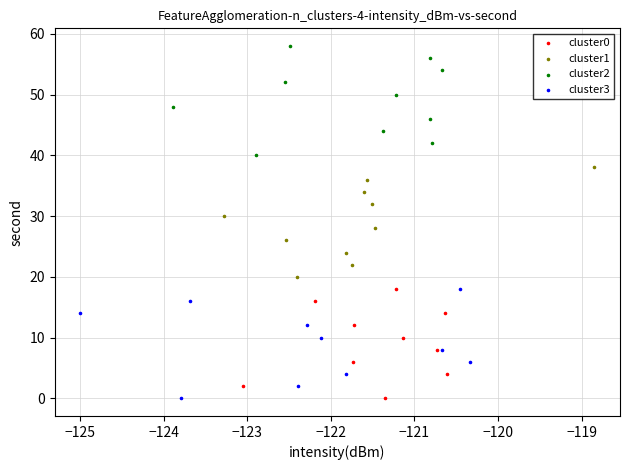

Which series contains the highest Y value?

cluster2